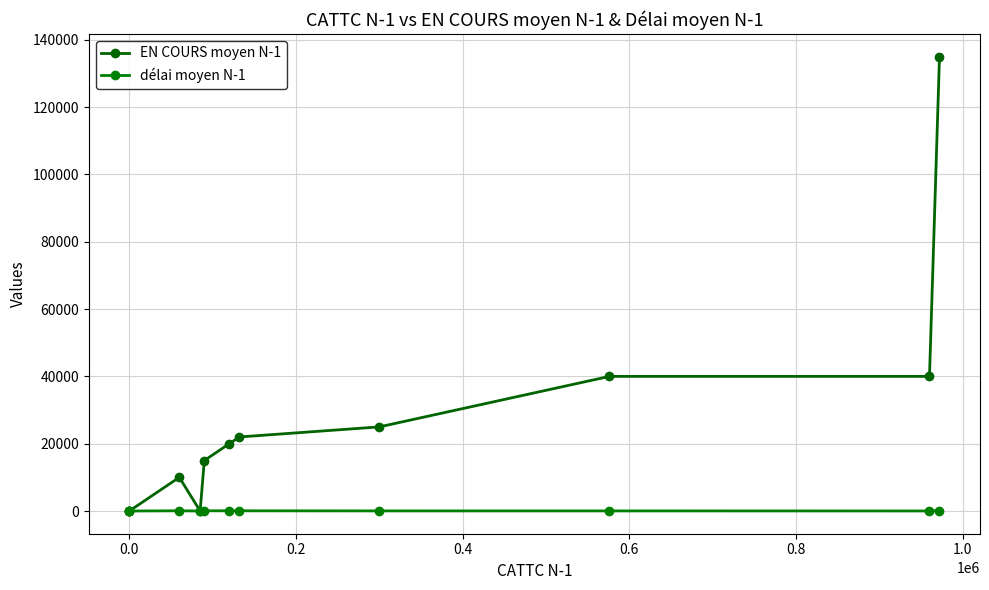

Which series has the largest total across all categories?

EN COURS moyen N-1